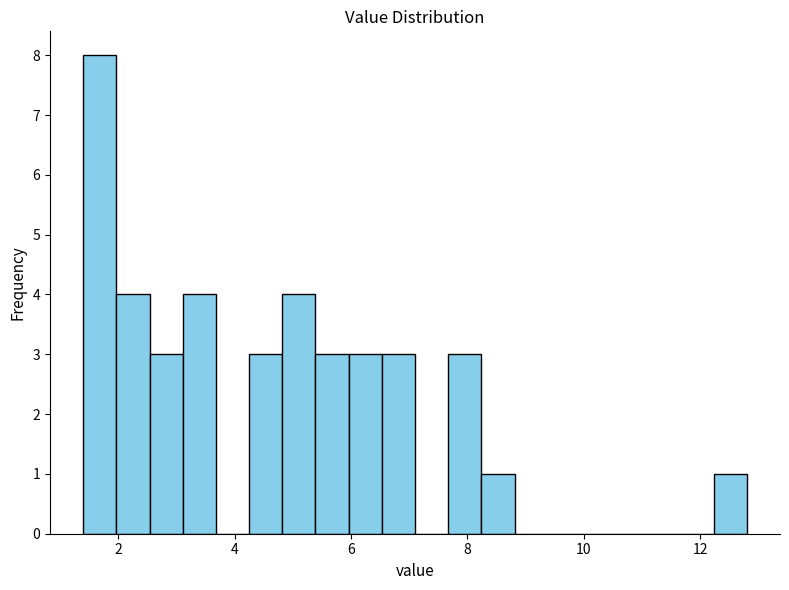

Read against the x-axis, roughly where is the centre of the tallest bar?

1.6